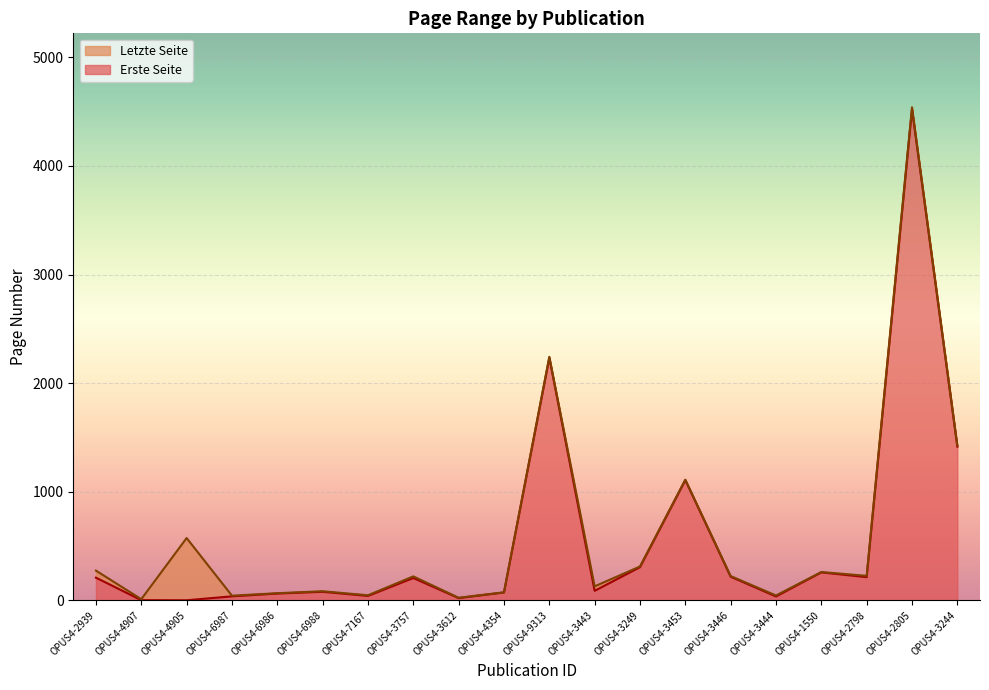

At which category does Erste Seite reach its first local valley?

OPUS4-4905